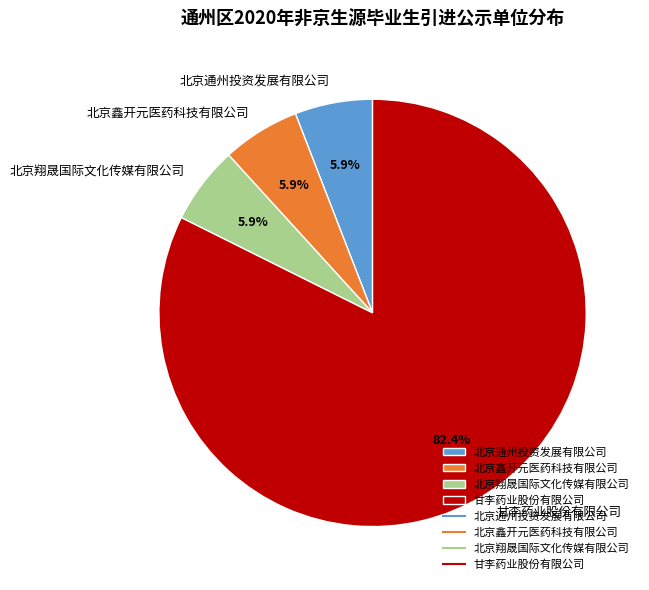

Which slice is the largest?

甘李药业股份有限公司